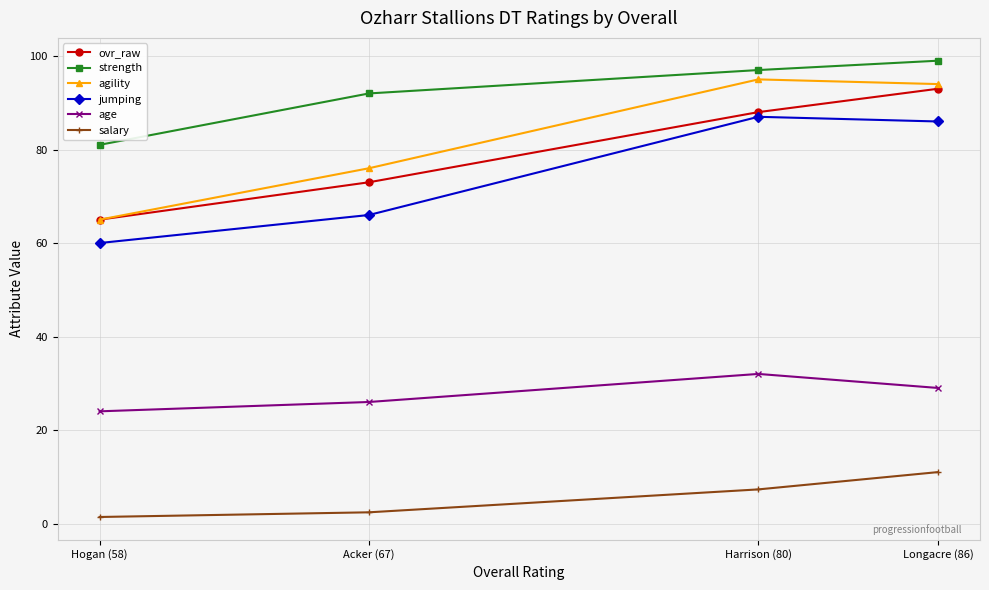

Which series changed the most between Longacre (86) and Harrison (80)?

ovr_raw